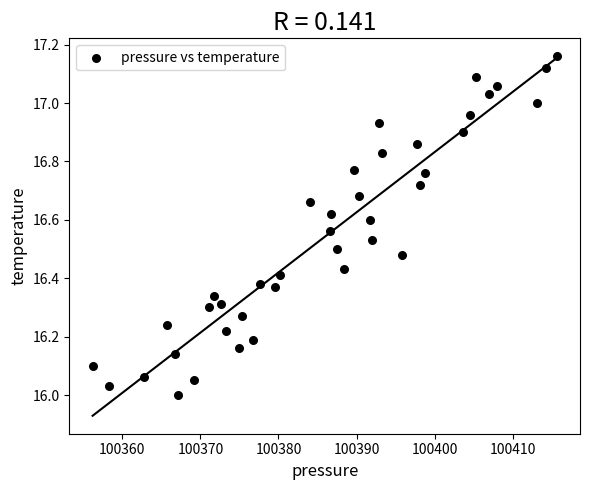

What is the range of Y values (max minus min)?

1.2